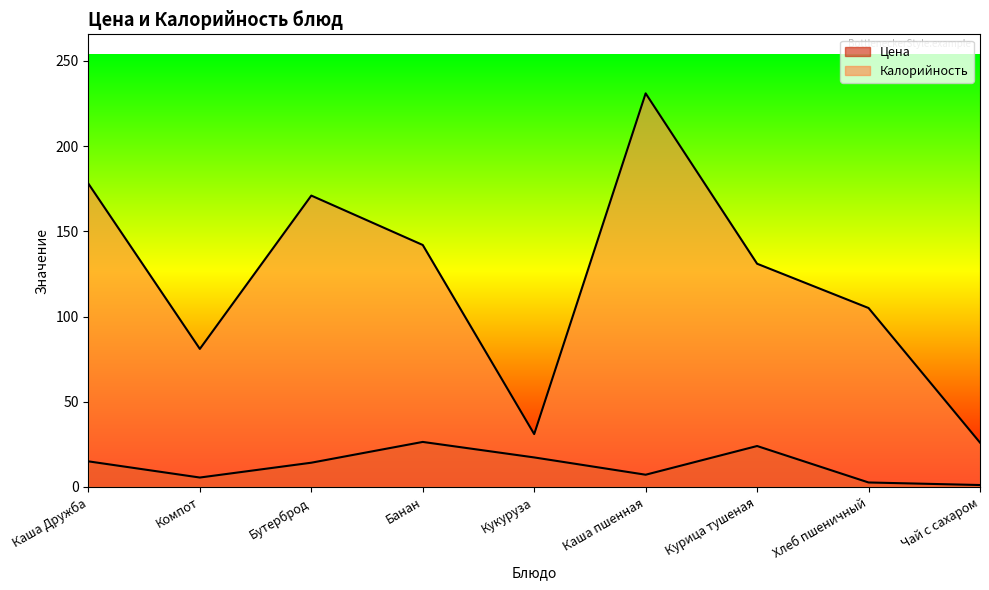

How many lines are shown in the chart?

2